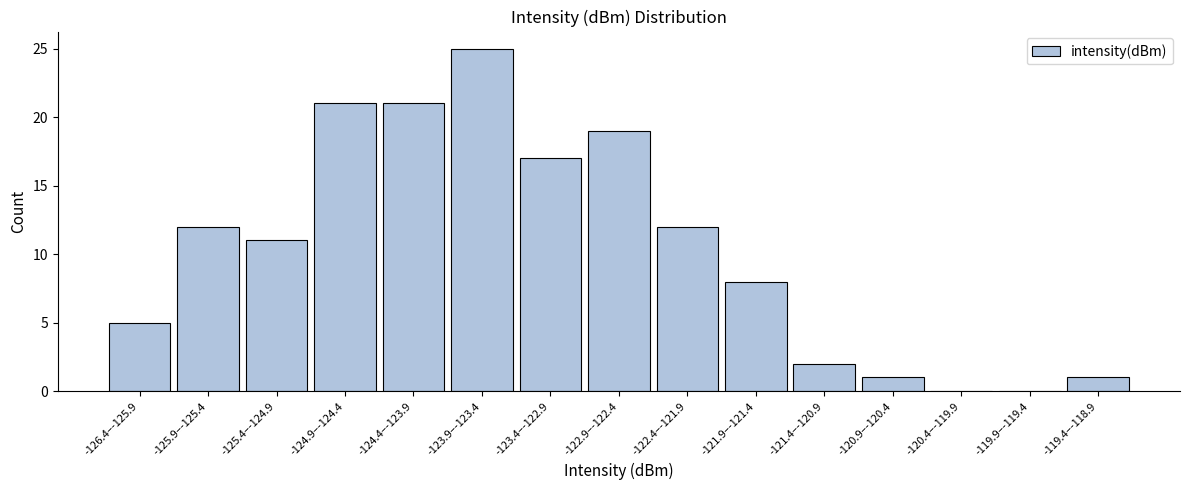

Reading right to left, transcribe all the data shown in this chart.

-119.4–-118.9=1	-119.9–-119.4=0	-120.4–-119.9=0	-120.9–-120.4=1	-121.4–-120.9=2	-121.9–-121.4=8	-122.4–-121.9=12	-122.9–-122.4=19	-123.4–-122.9=17	-123.9–-123.4=25	-124.4–-123.9=21	-124.9–-124.4=21	-125.4–-124.9=11	-125.9–-125.4=12	-126.4–-125.9=5